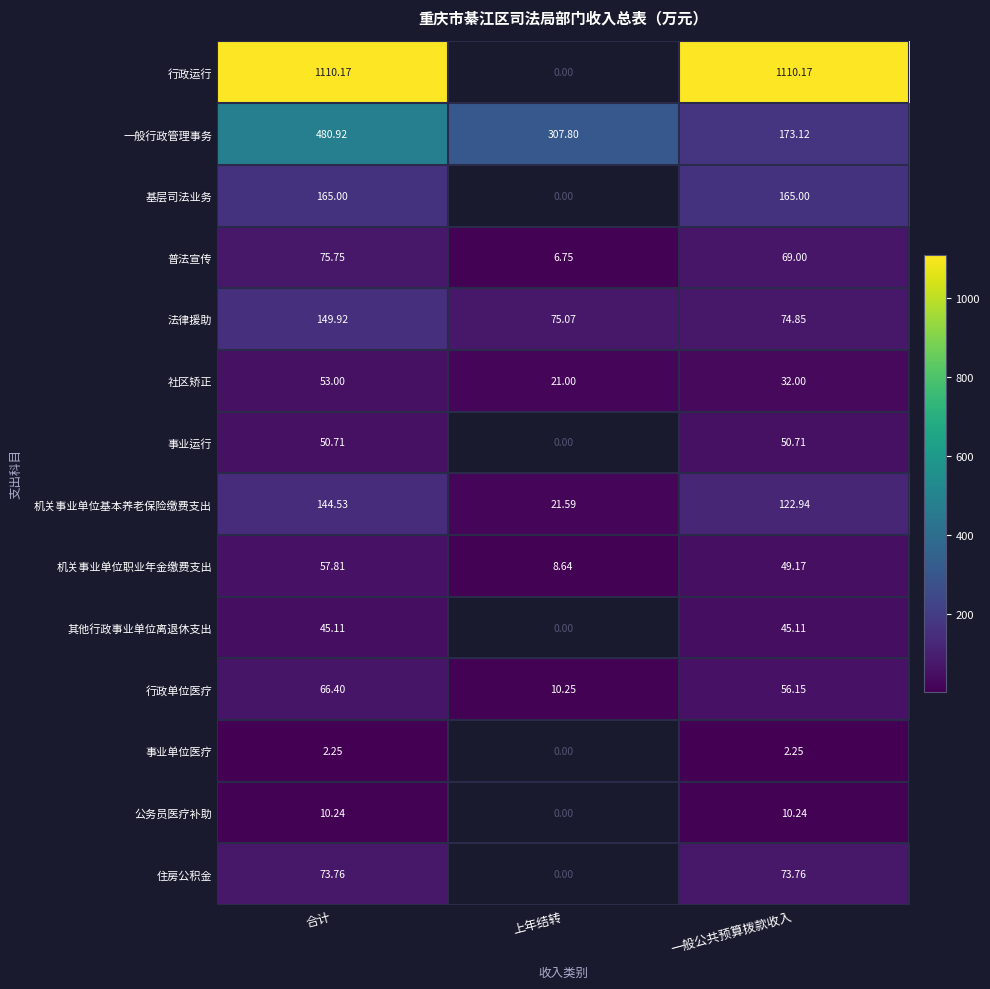

What is the total value across all series at 一般公共预算拨款收入?

2034.5